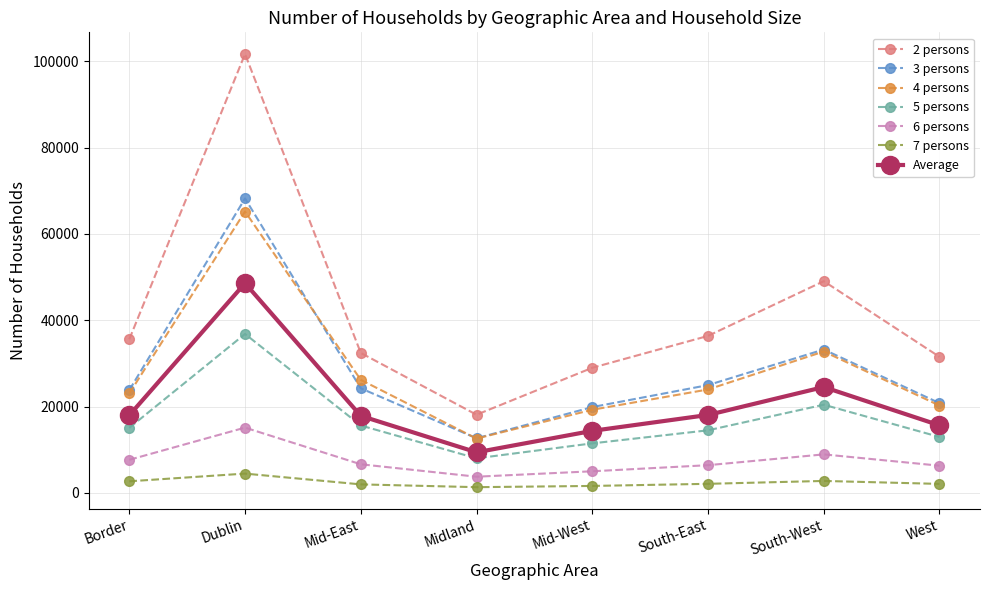

True or false: 2 persons has a value of 10005 at Midland.

False